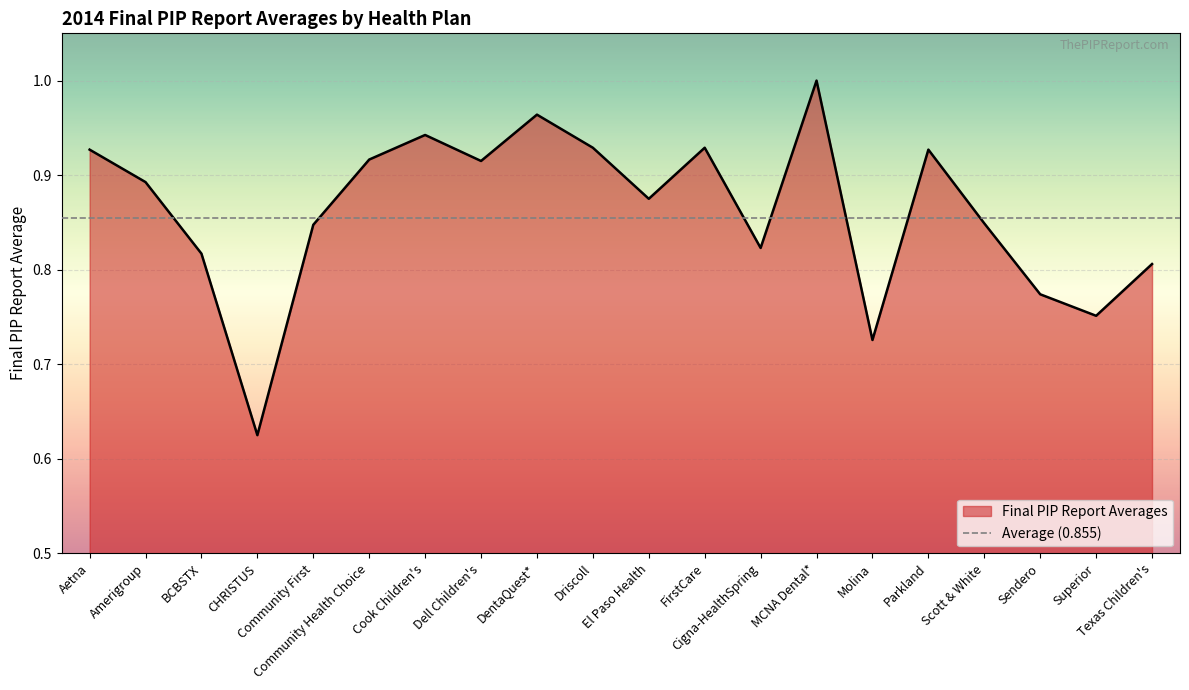

What is the sum of the values at Dell Children's and Amerigroup?

1.8